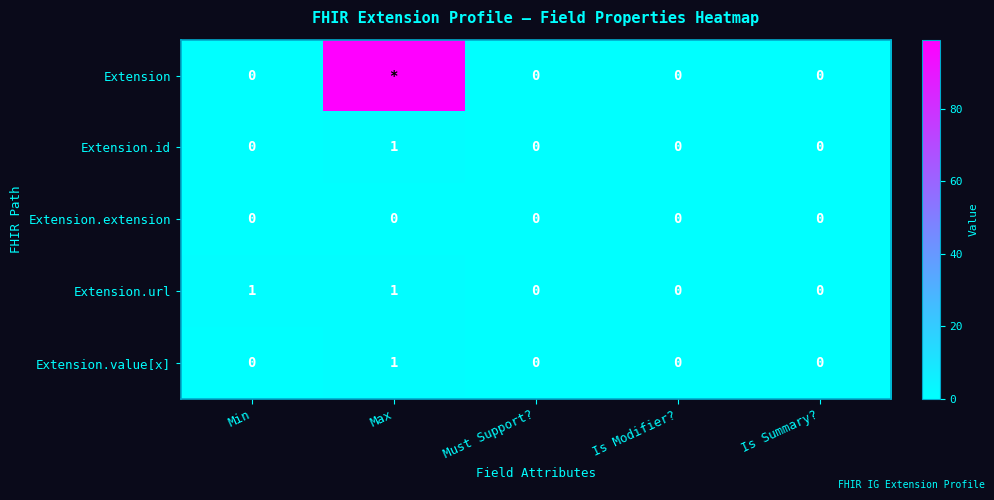

True or false: Extension.id has a value of 1 at Min.

False